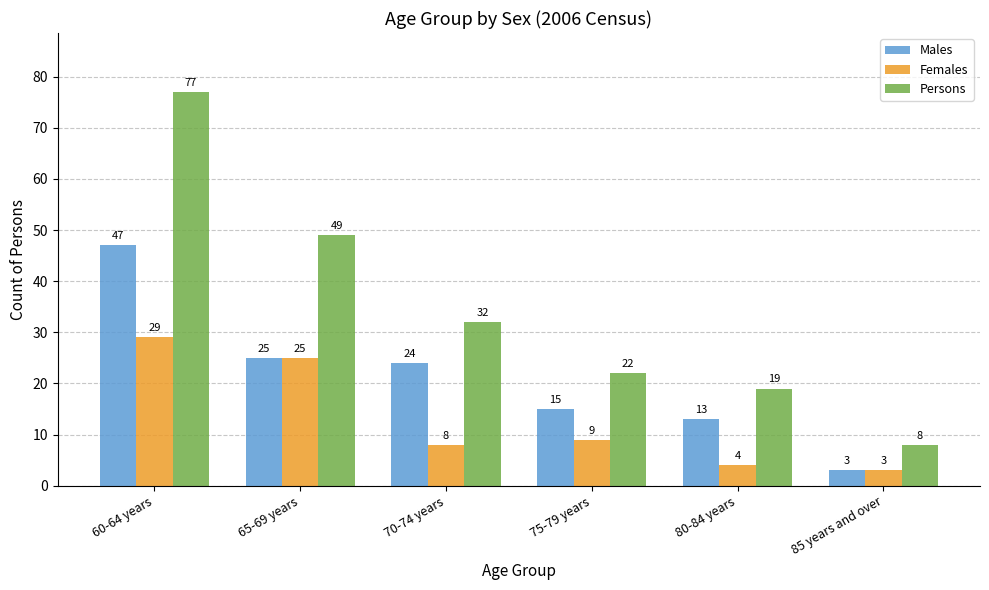

How many series are shown in this chart?

3